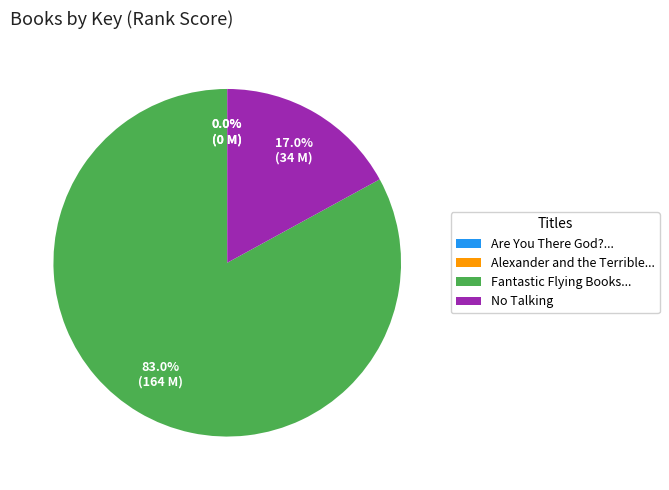

Is the sum of No Talking and Fantastic Flying Books... greater than half?

Yes